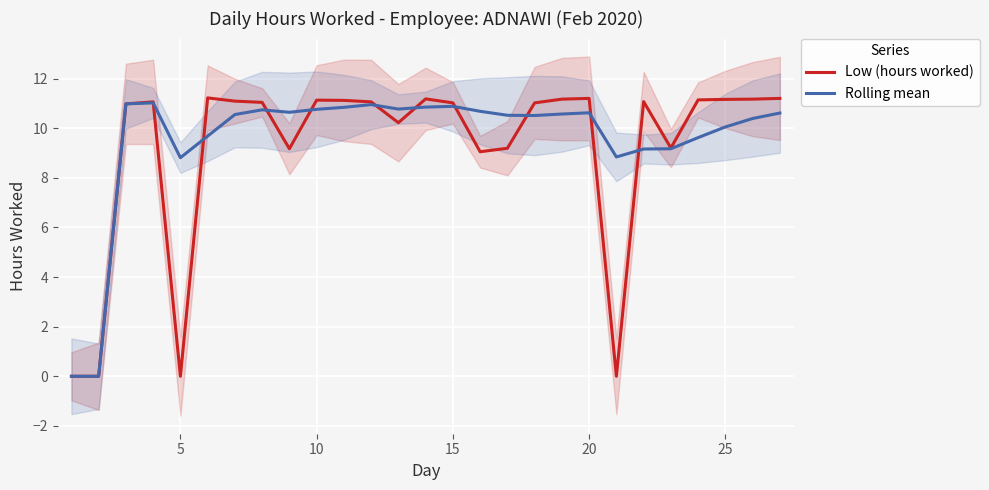

What is the highest value of the Rolling mean series?

11.0